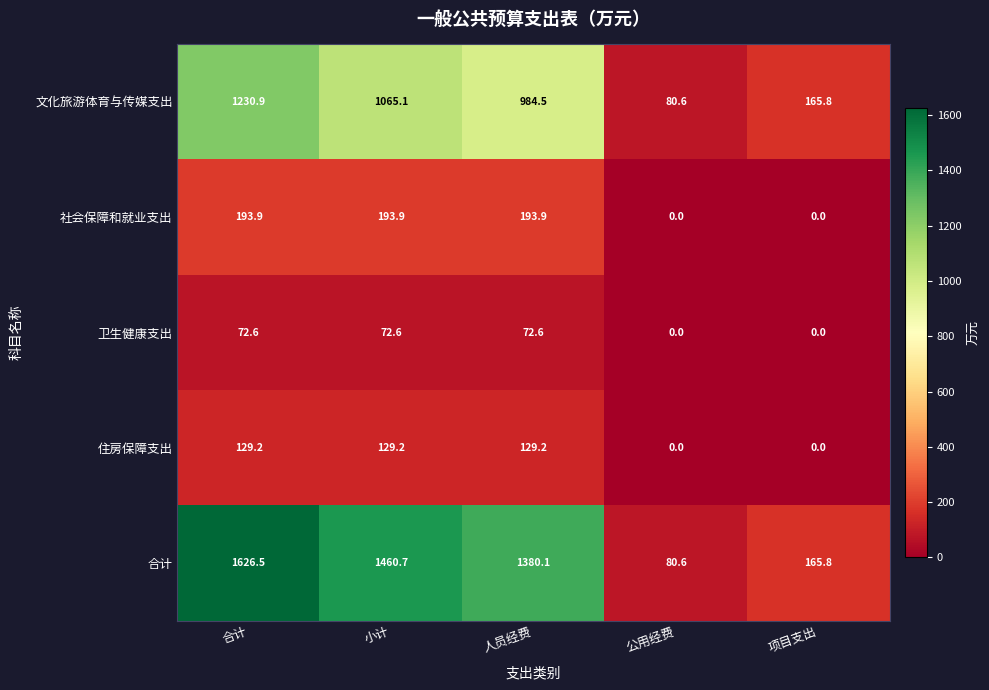

Which series has the largest range (max minus min)?

合计